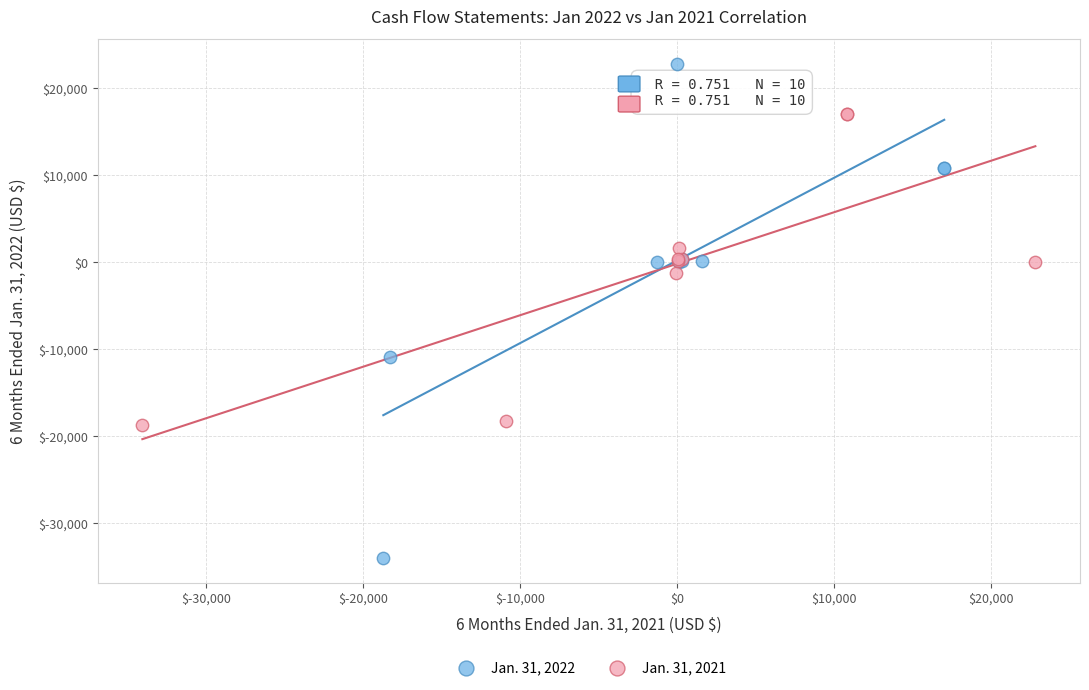

What are all the series names shown in the legend?

Jan. 31, 2022, Jan. 31, 2021